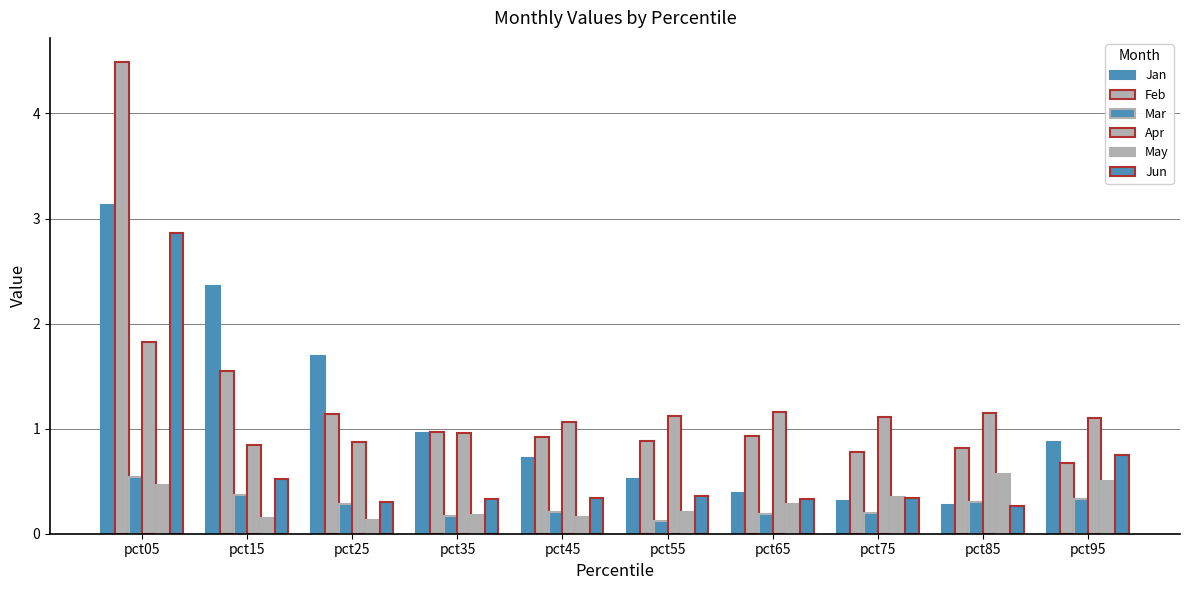

Does the chart contain stacked bars?

No